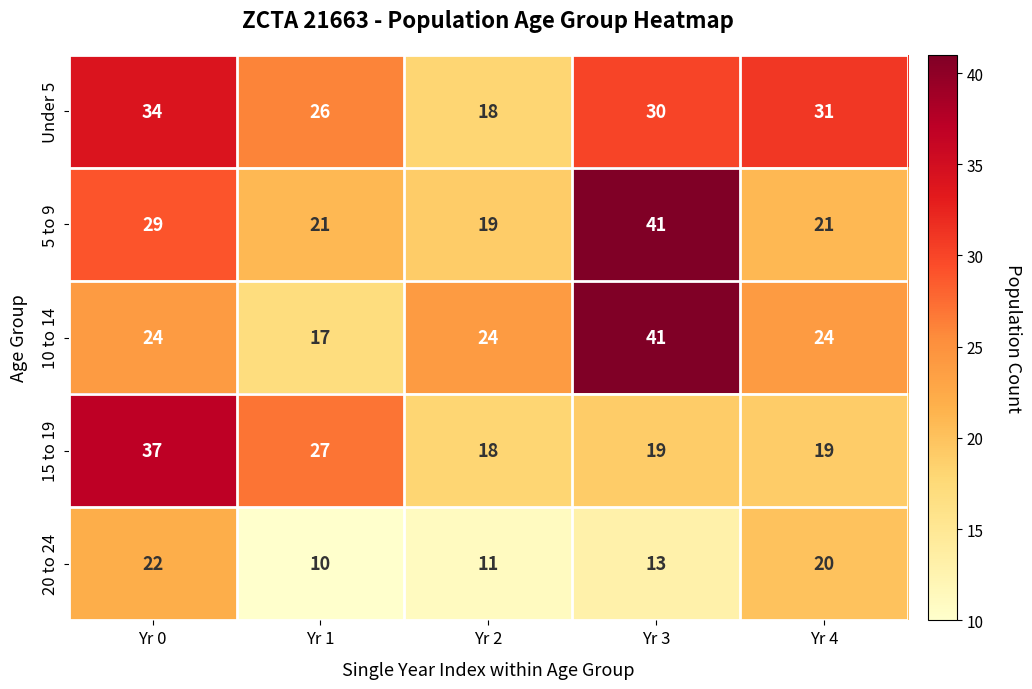

True or false: 15 to 19 has a value of 19 at Yr 4.

True